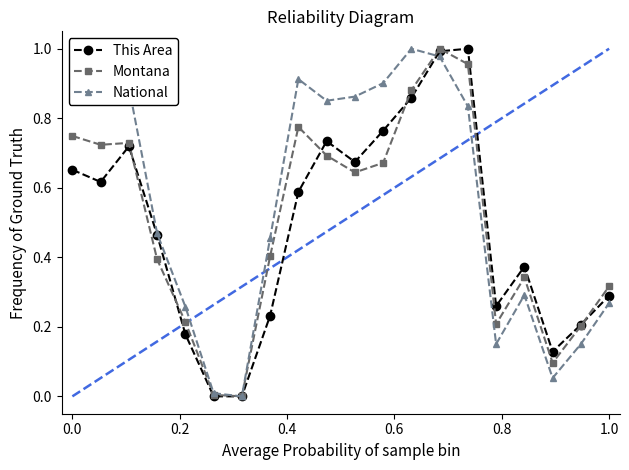

True or false: National has more than 1 interior local peaks.

True